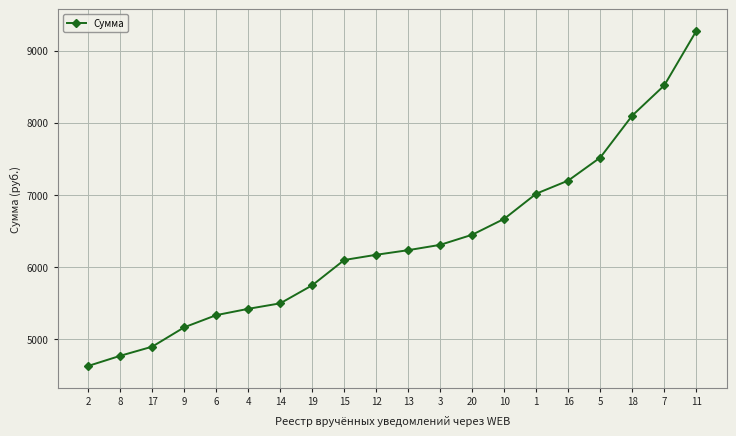

What is the difference between the maximum and minimum values?

4637.7